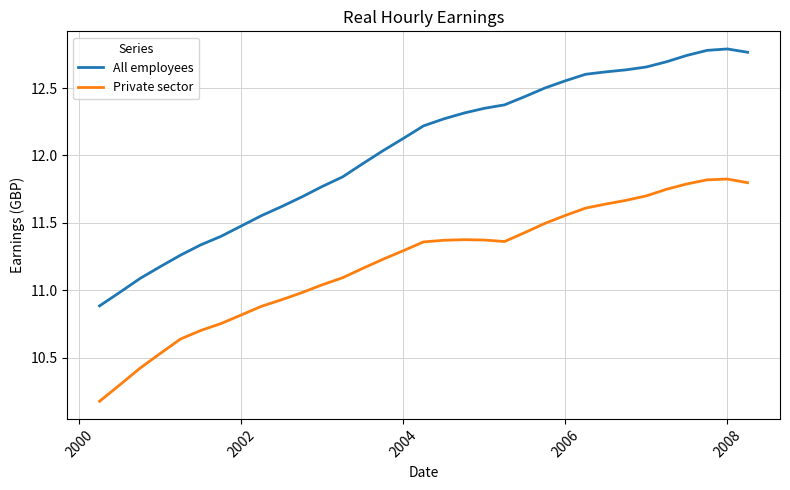

True or false: All employees and Private sector cross at least once.

False